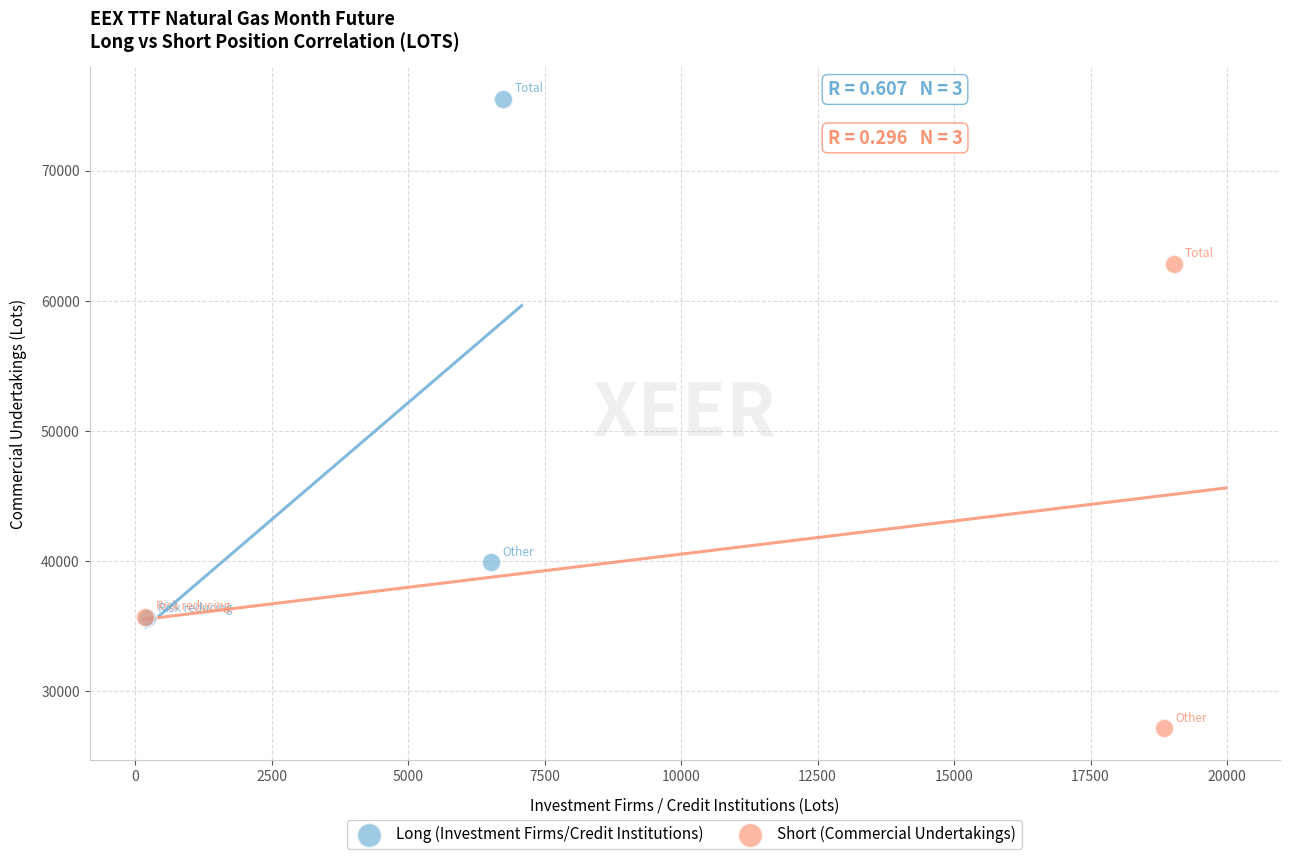

Which series contains the lowest Y value?

Short (Commercial Undertakings)